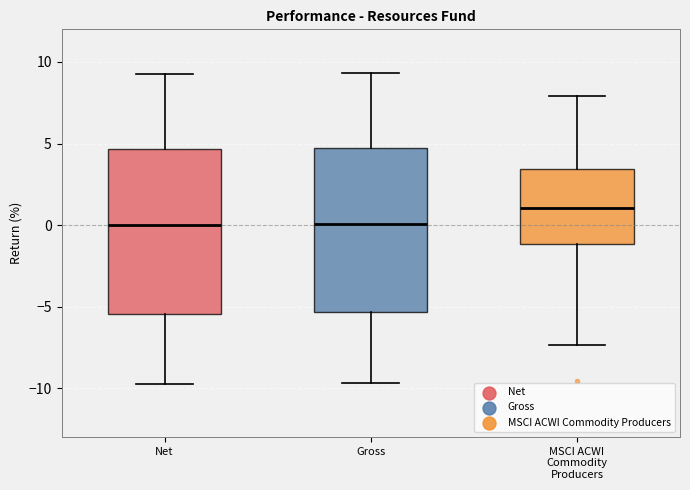

Reading left to right, read every box against the y-axis: the position of its median line, the range the box covers, and the ends of its whiskers. The values are not printed on the chart, so give them approximately, as read against the axis.

Net: median 0.0, box -5.5 to 4.5, whiskers -9.5 to 9.5
Gross: median 0.0, box -5.5 to 5.0, whiskers -9.5 to 9.5
MSCI ACWI Commodity Producers: median 1.0, box -1.0 to 3.5, whiskers -7.5 to 8.0